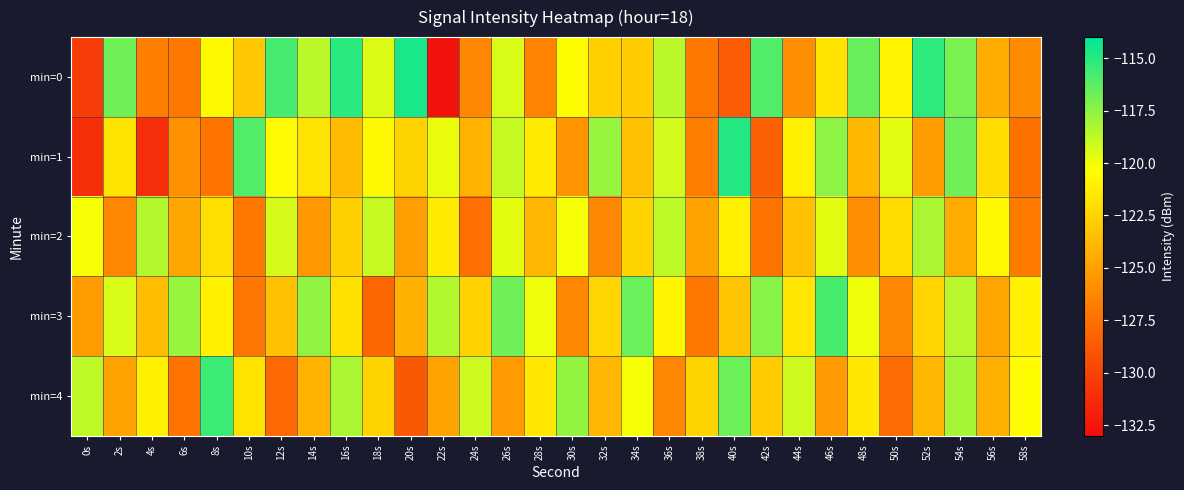

Between 34s and 42s, which series saw the biggest shift?

min=0